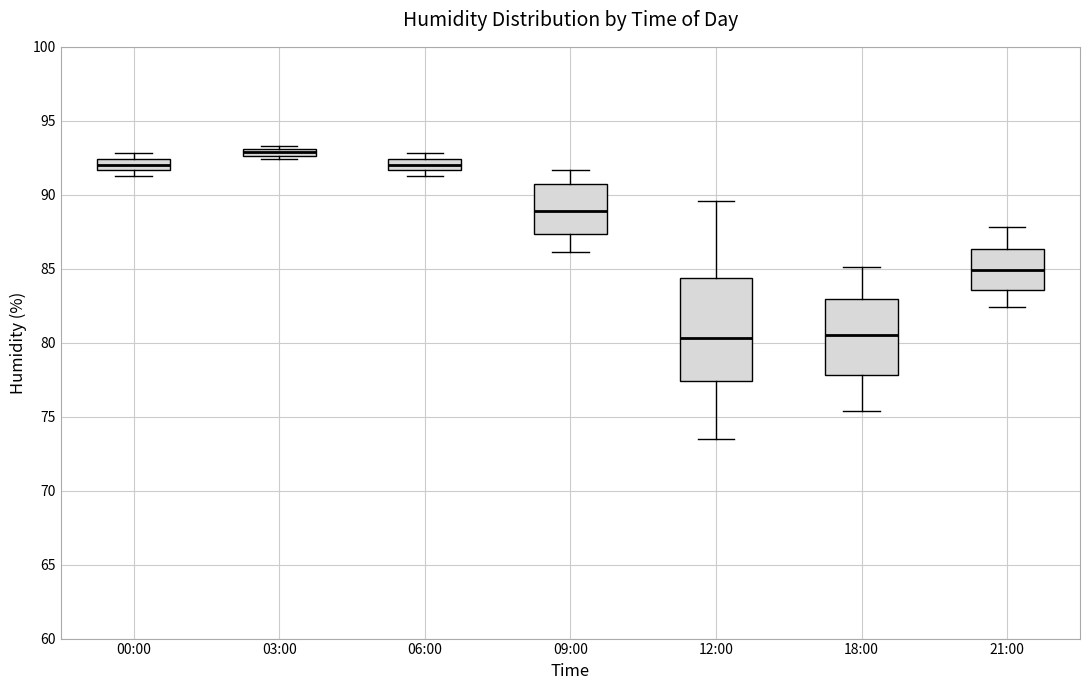

Where does the median line of the box for 18:00 sit on the y-axis? The values are not printed on the chart, so give them approximately, as read against the axis.

80.5